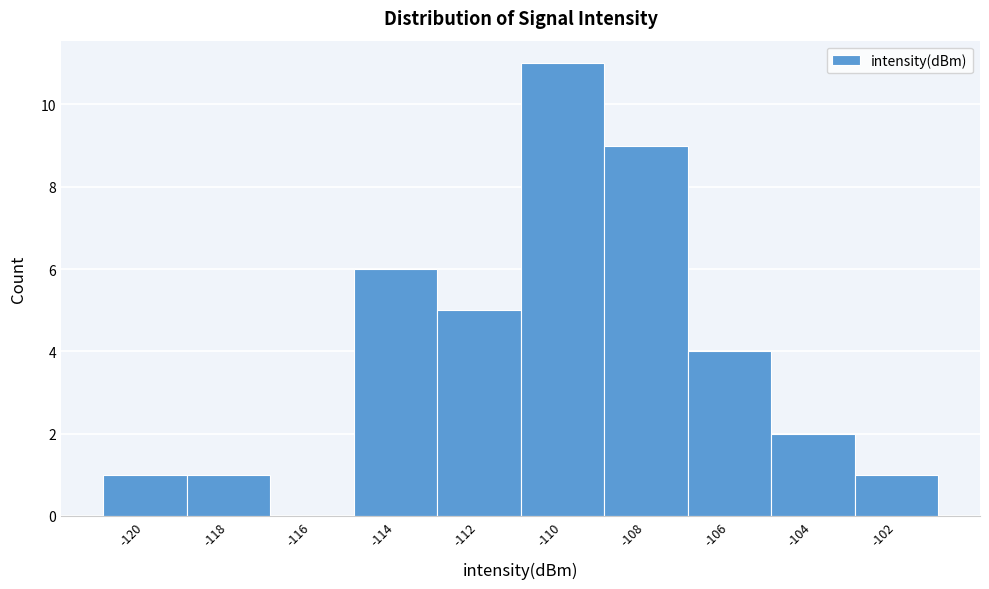

Reading right to left, transcribe all the data shown in this chart.

-102=1	-104=2	-106=4	-108=9	-110=11	-112=5	-114=6	-116=0	-118=1	-120=1